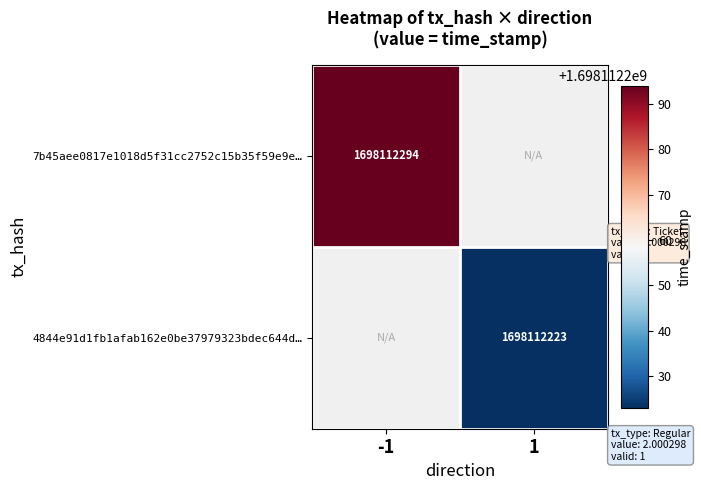

True or false: 4844e91d1fb1afab162e0be37979323bdec644d has a value of 1 at direction.

True